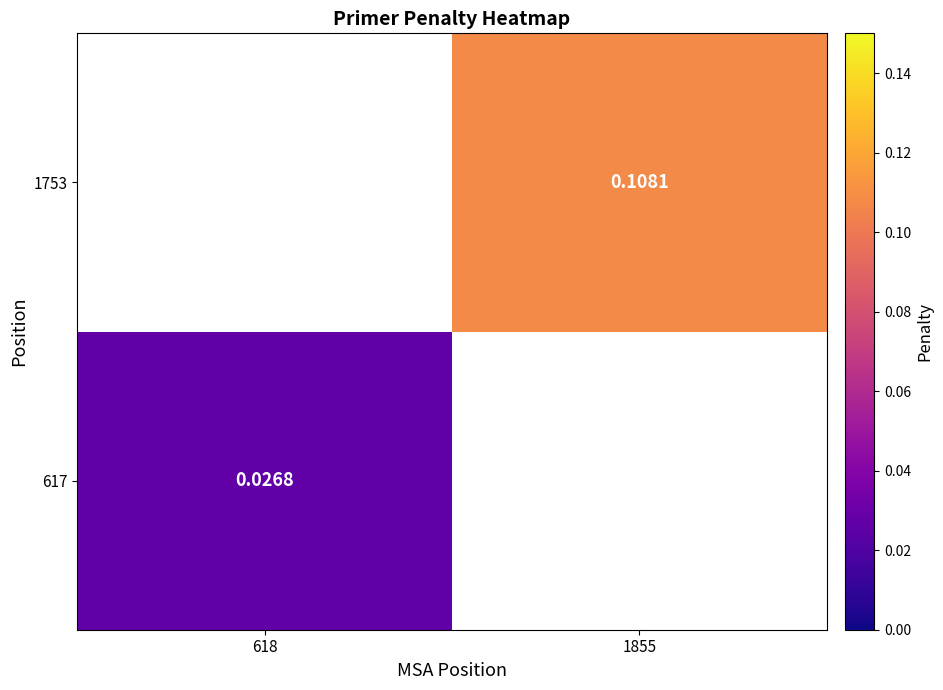

Is the value of 1753 at 1855 greater than the value of 617 at 618?

Yes